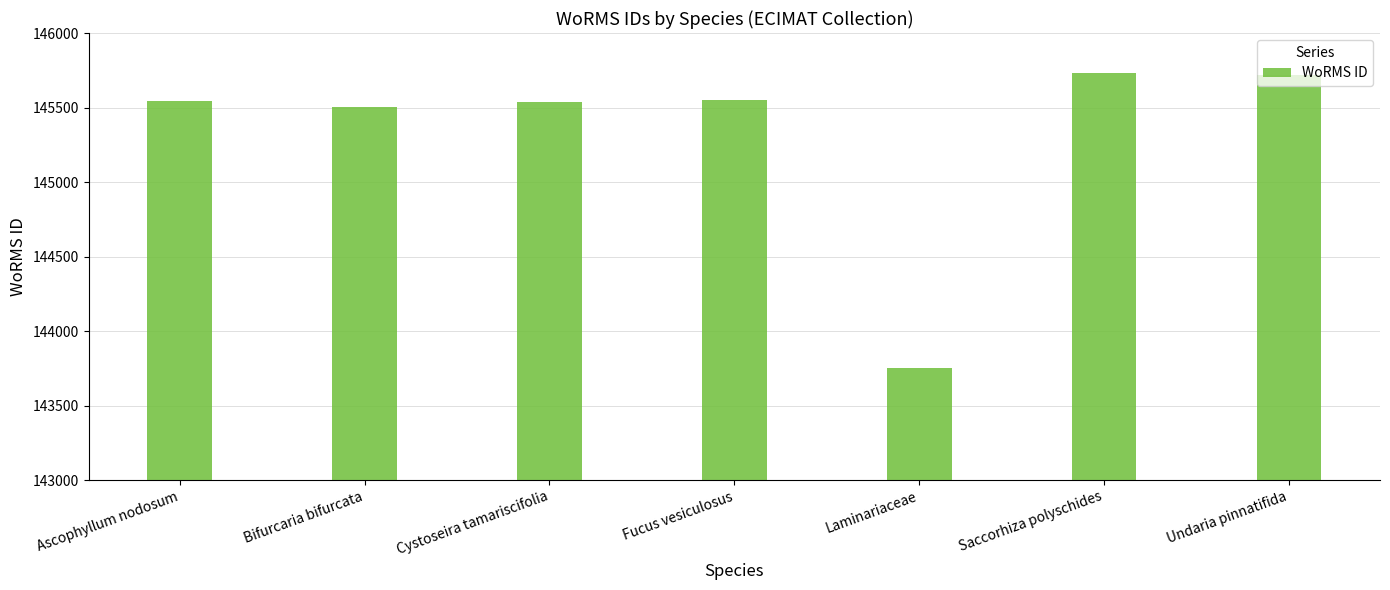

What position from the right is Laminariaceae?

3